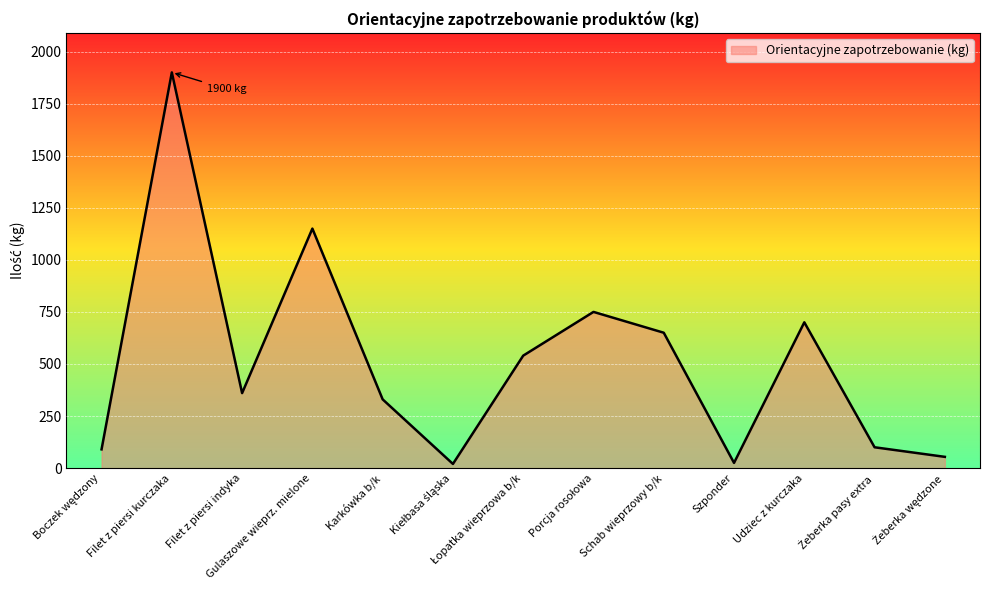

What is the difference between the maximum and minimum values?

1880